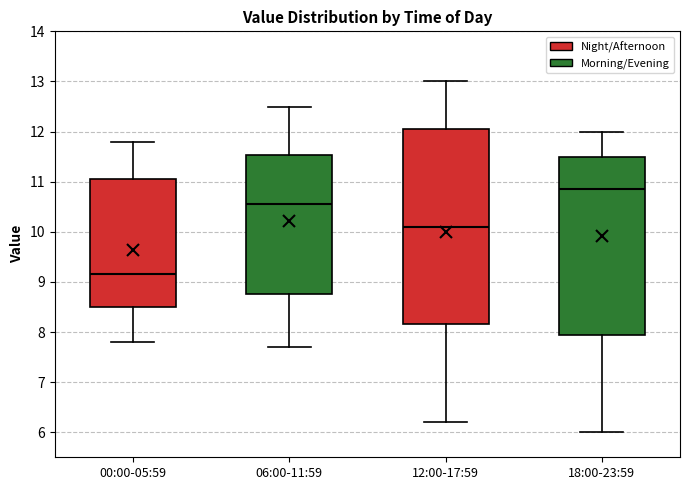

Reading left to right, transcribe this box plot: for each box, give where its median line is, the range the box spans, and where its two whiskers end, as read against the y-axis. The values are not printed on the chart, so give them approximately, as read against the axis.

00:00-05:59: median 9.2, box 8.5 to 11.1, whiskers 7.8 to 11.8
06:00-11:59: median 10.6, box 8.8 to 11.5, whiskers 7.7 to 12.5
12:00-17:59: median 10.1, box 8.2 to 12.1, whiskers 6.2 to 13.0
18:00-23:59: median 10.9, box 8.0 to 11.5, whiskers 6.0 to 12.0